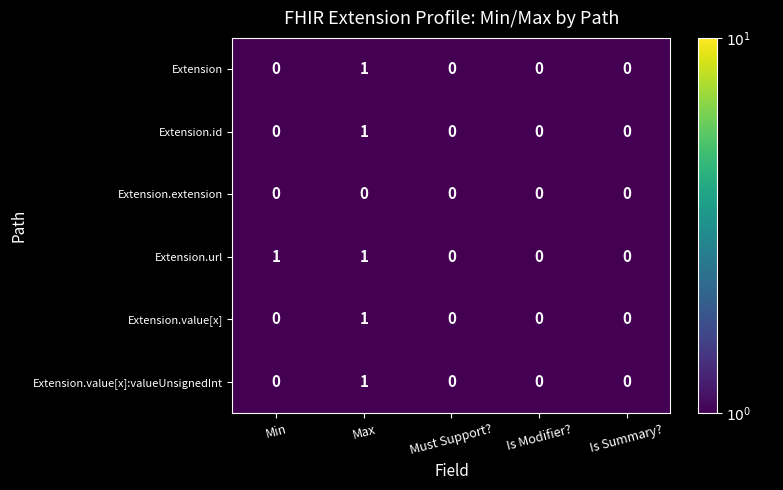

How many Extension.value[x] values are between 0 and 1?

5